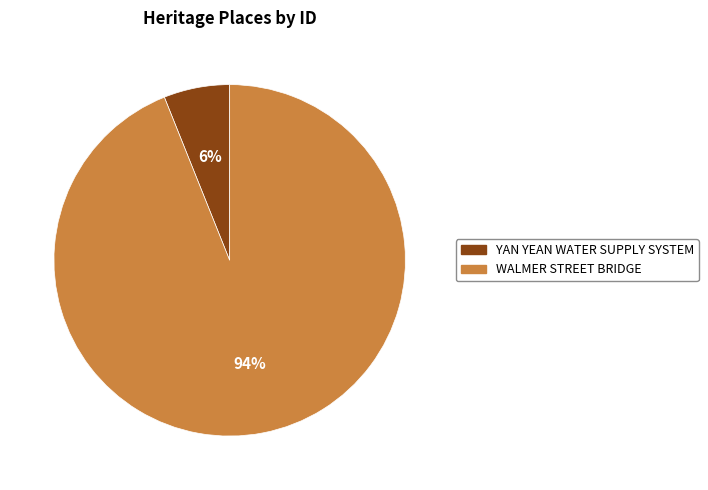

Between WALMER STREET BRIDGE and YAN YEAN WATER SUPPLY SYSTEM, which is larger?

WALMER STREET BRIDGE